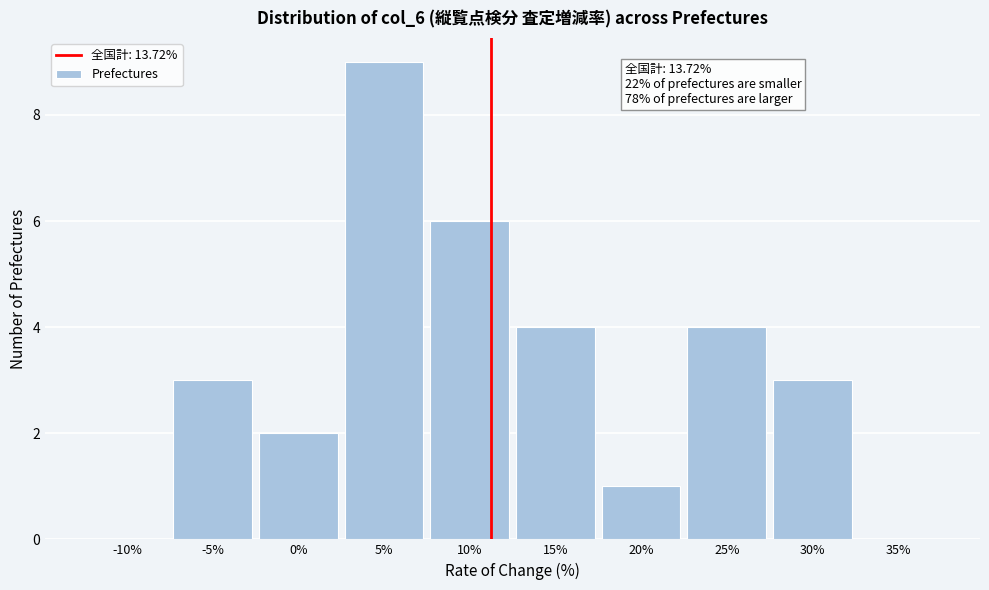

Reading left to right, transcribe all the data shown in this chart.

-10%=0	-5%=3	0%=2	5%=9	10%=6	15%=4	20%=1	25%=4	30%=3	35%=0